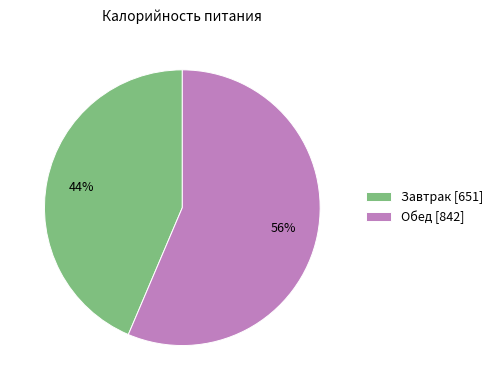

The Обед slice represents 44% of the pie. True or false?

False